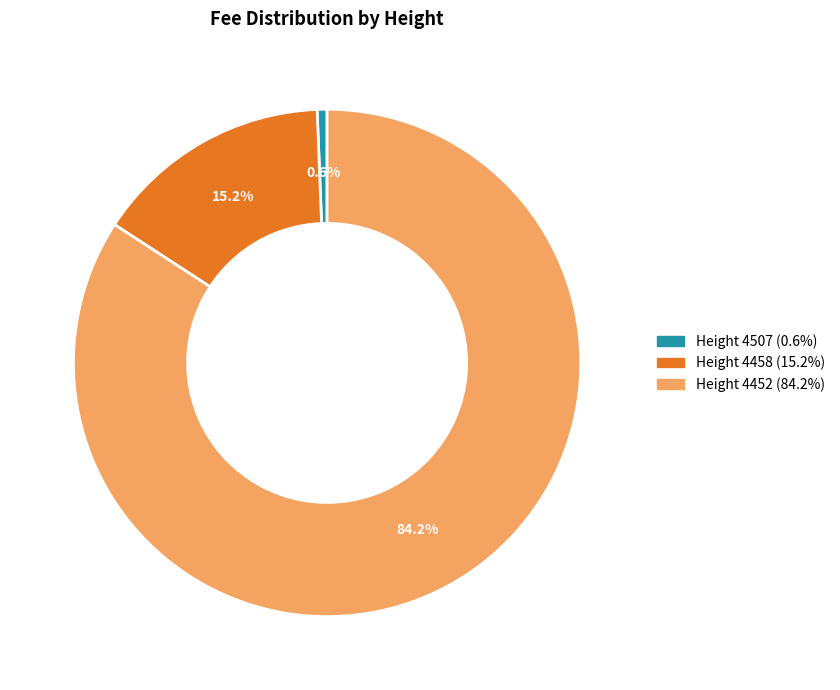

To the nearest percent, what is the average slice percentage?

33%